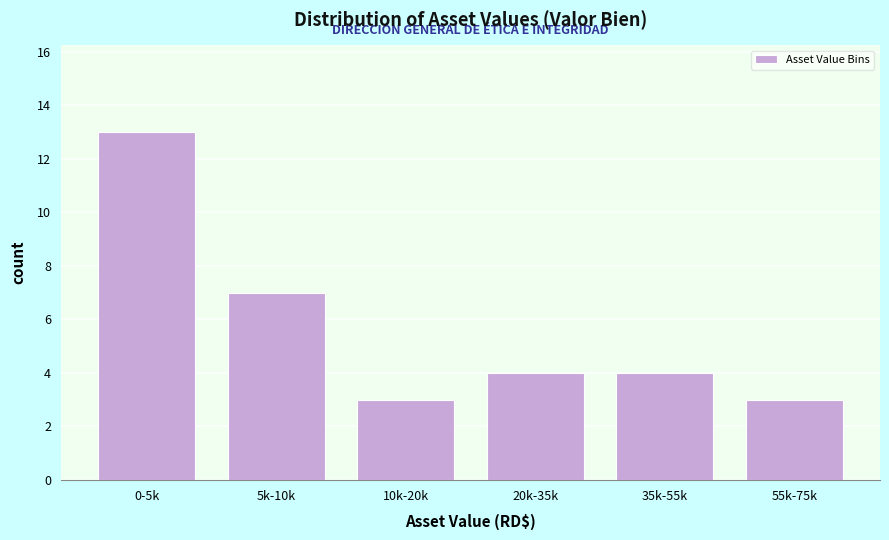

Reading left to right, list all the values displayed in this chart.

0-5k=13	5k-10k=7	10k-20k=3	20k-35k=4	35k-55k=4	55k-75k=3